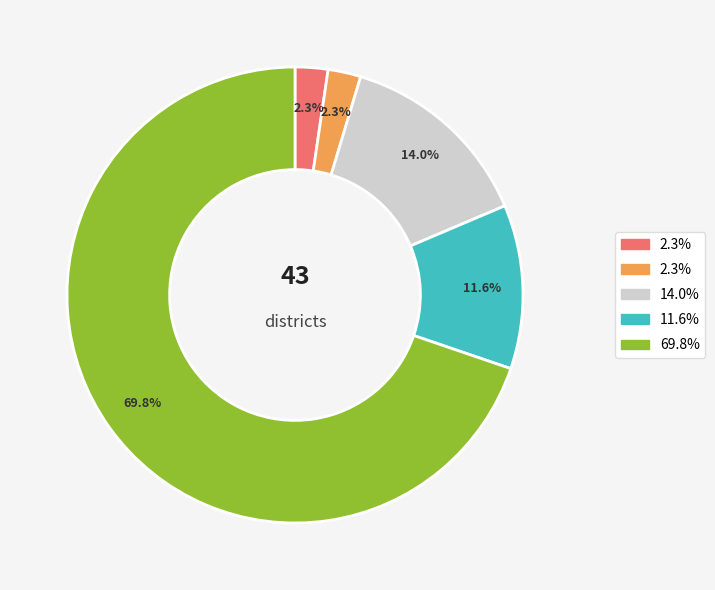

Is there a majority slice in this chart?

Yes